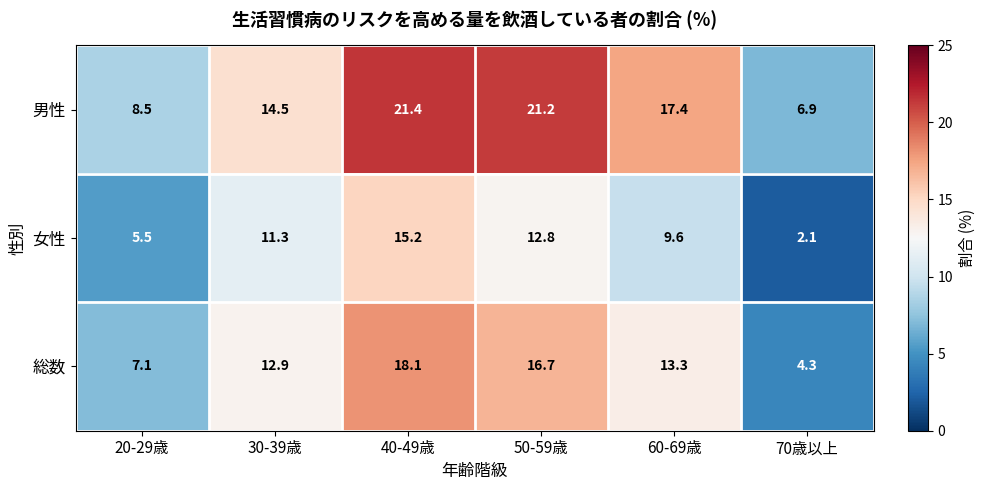

What is the sum of all 総数 values?

72.4